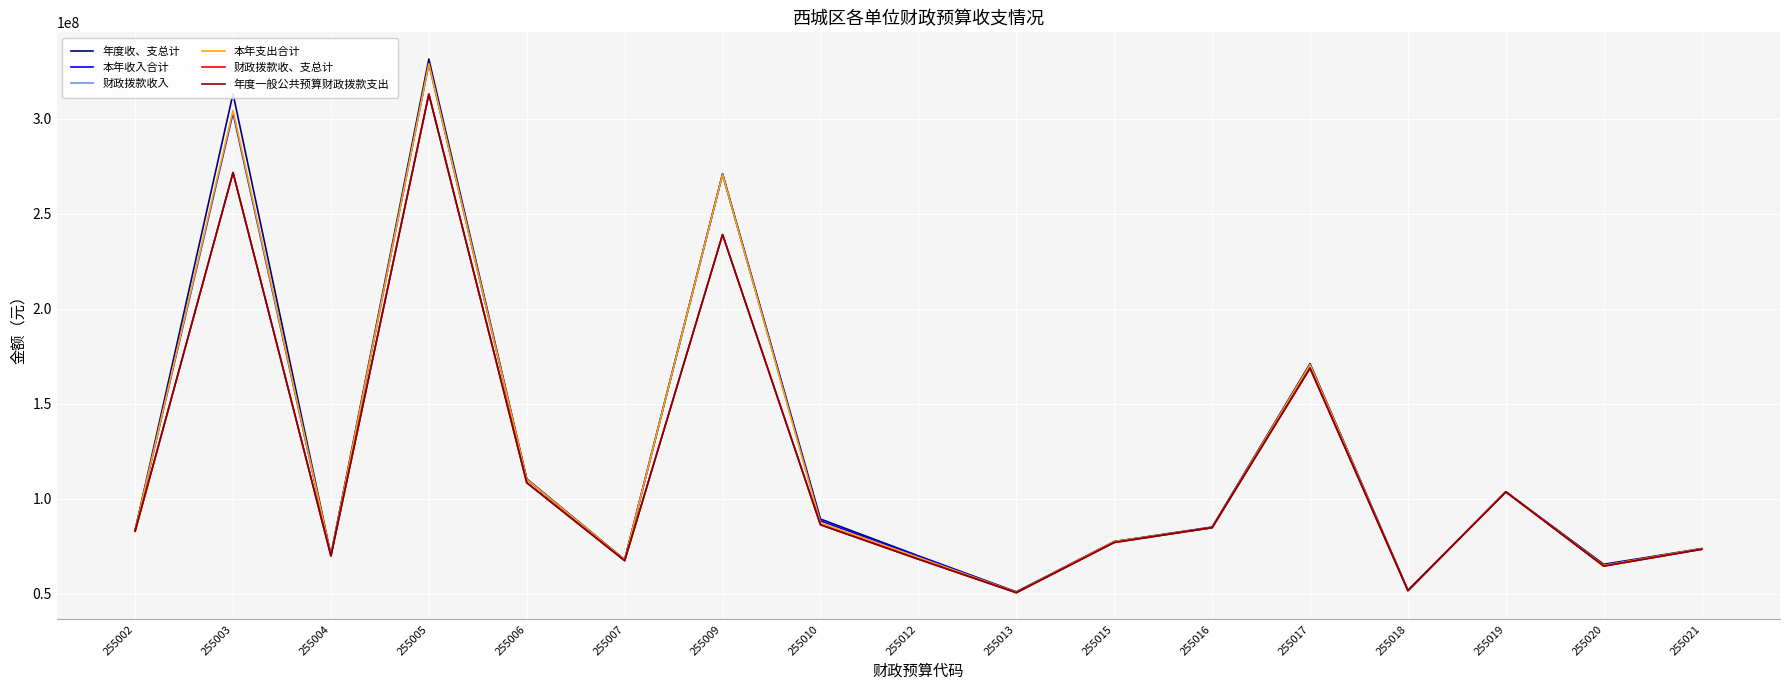

In 本年收入合计, how many points are higher than both neighbors (excluding endpoints)?

5